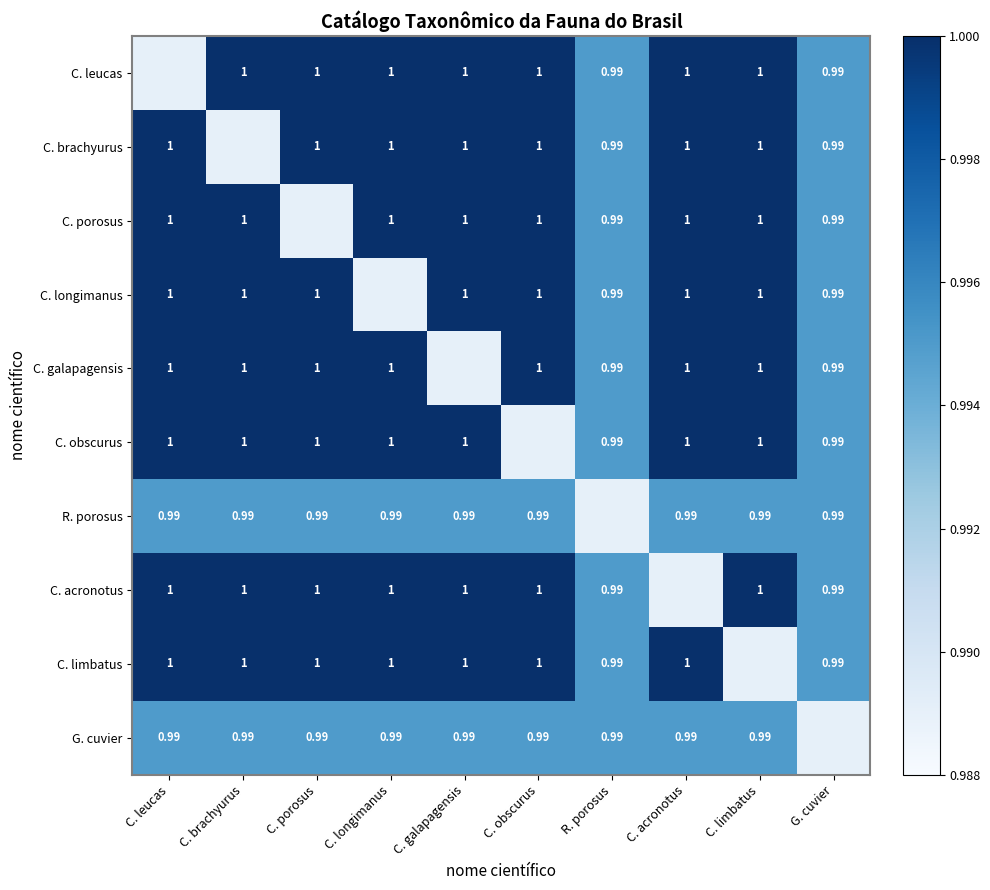

The value of G. cuvier at C. acronotus is 1.6. True or false?

False